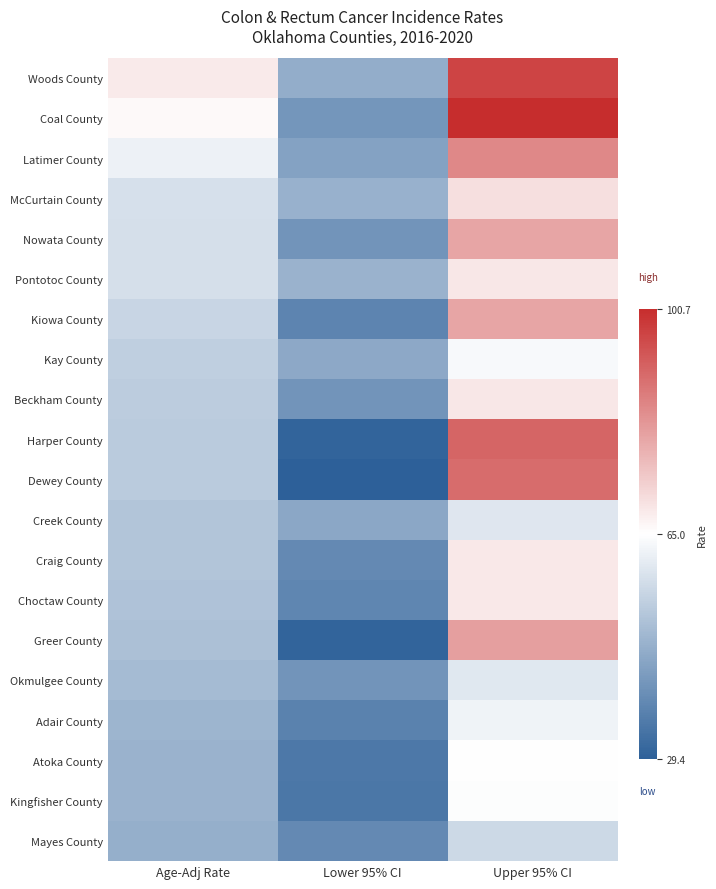

What is the total value across all series at Age-Adj Rate?

1089.1